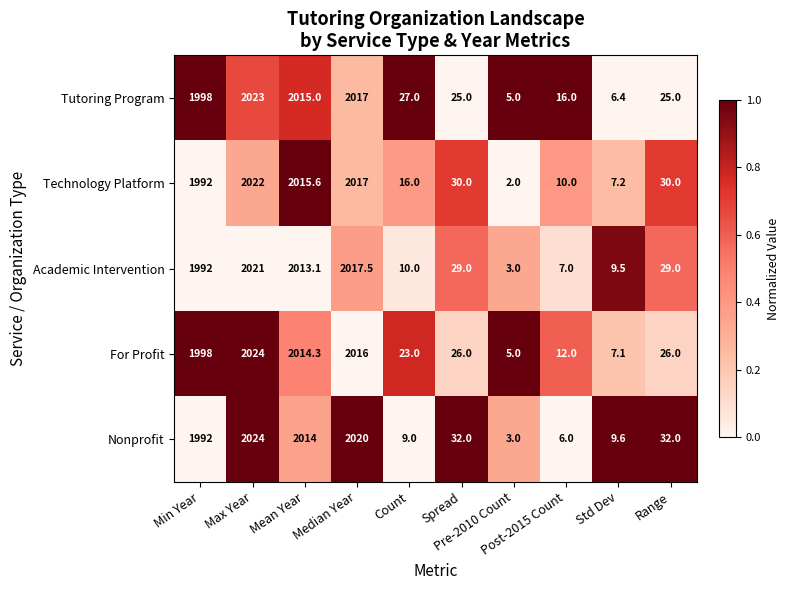

How many values in the Academic Intervention series are below 29?

4